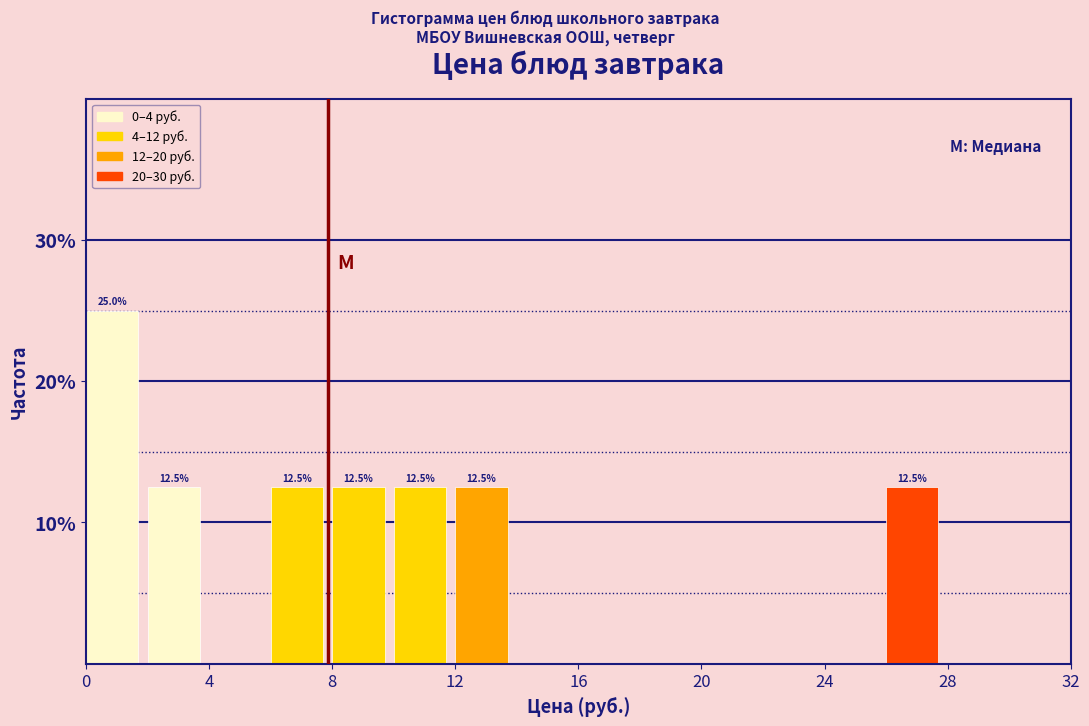

Which range on the x-axis has the tallest bar?

0 to 2